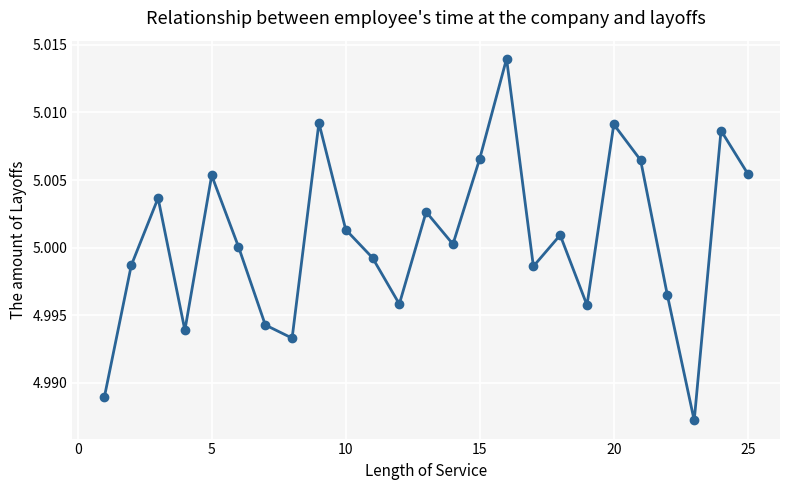

How many interior local peaks (higher than both neighbors) does the data have?

8